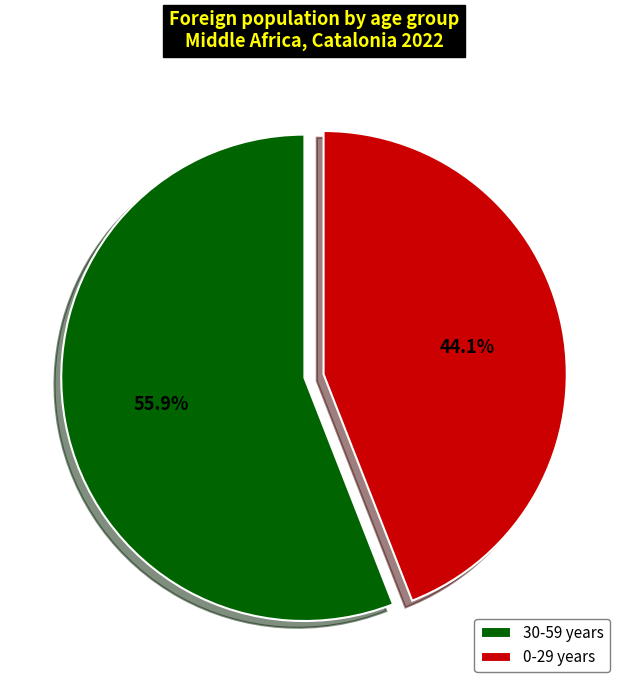

Approximately how many times larger is the value at 30-59 years compared to 0-29 years?

1.3